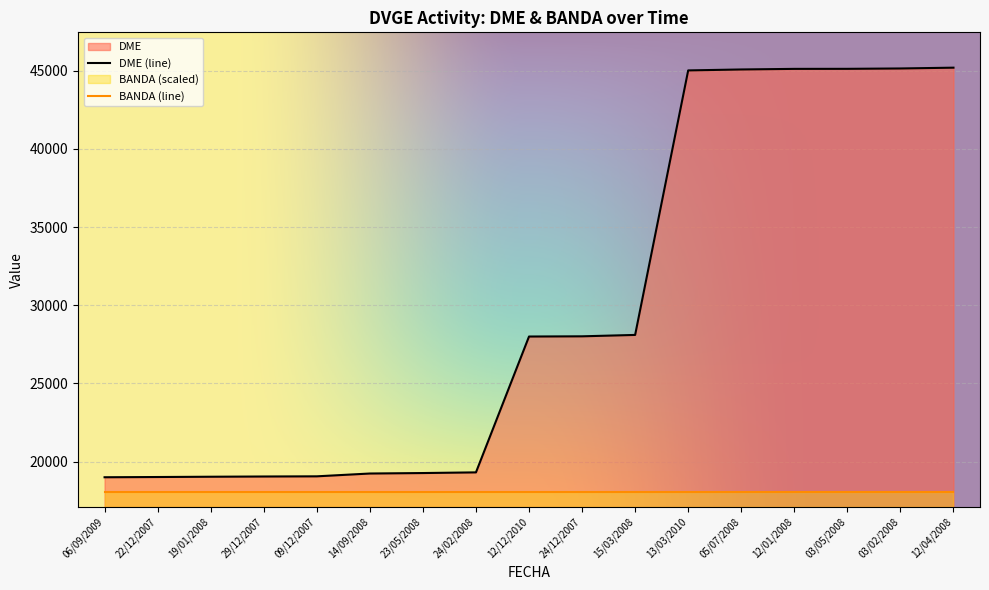

Rank the categories by value from lowest to highest.

06/09/2009, 22/12/2007, 19/01/2008, 29/12/2007, 09/12/2007, 14/09/2008, 23/05/2008, 24/02/2008, 12/12/2010, 24/12/2007, 15/03/2008, 13/03/2010, 05/07/2008, 12/01/2008, 03/05/2008, 03/02/2008, 12/04/2008